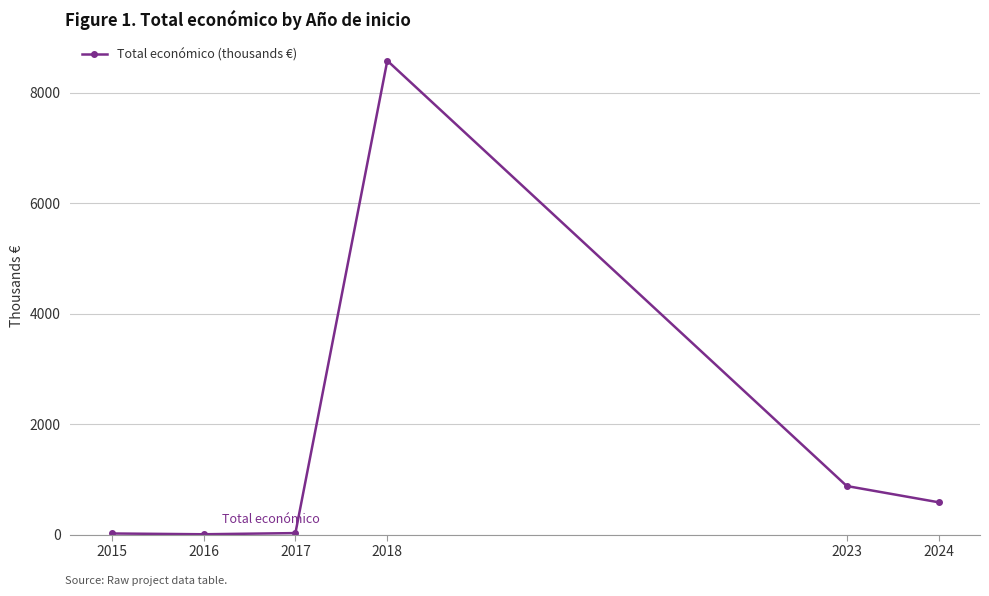

What is the value of the 6th point from the left?

585.0